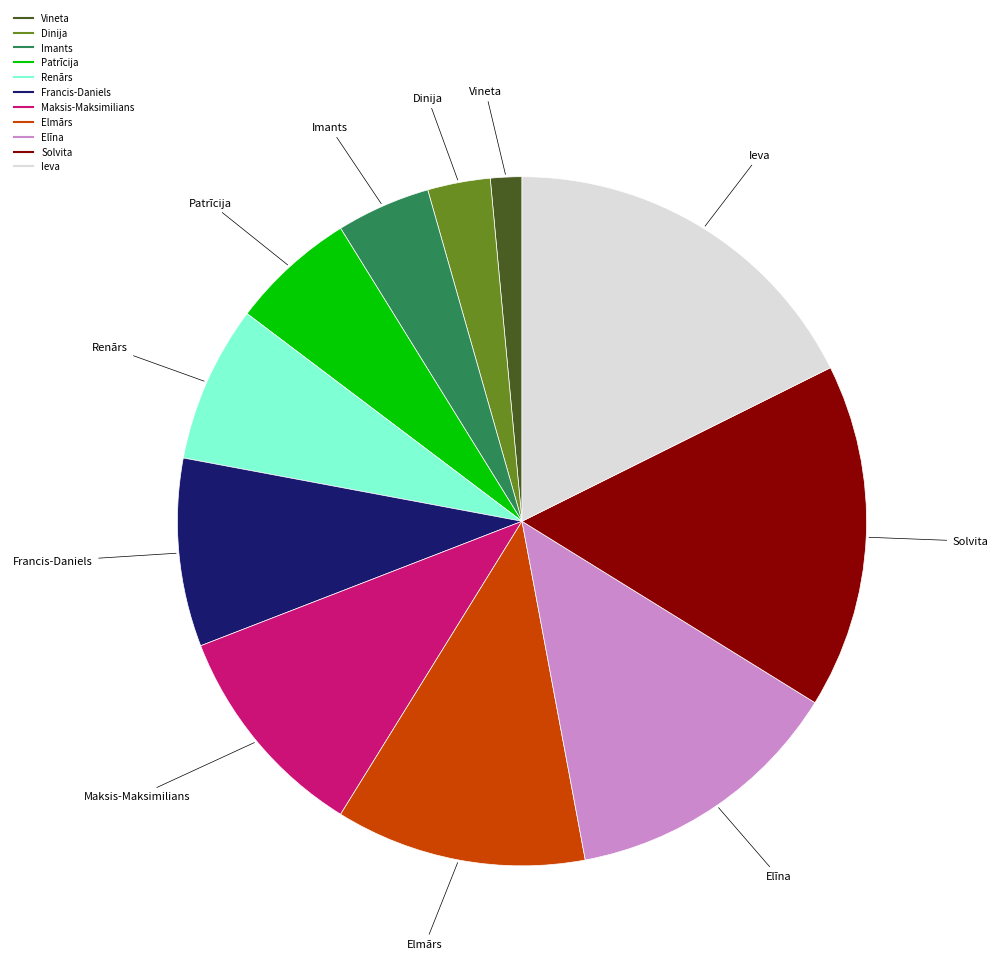

Which slice is the largest?

Ieva